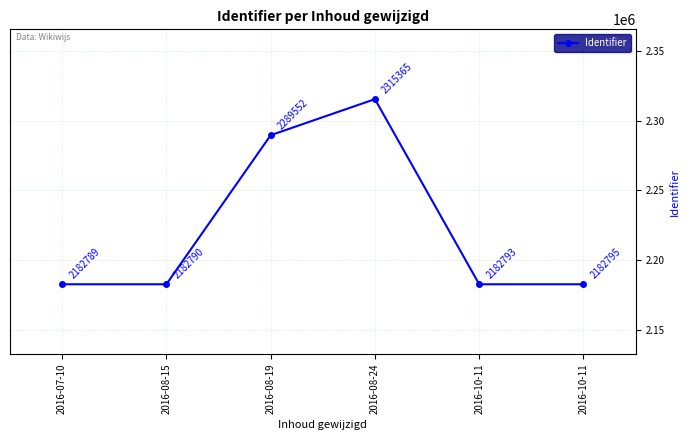

Between 2016-10-11 and 2016-08-19, which is larger?

2016-08-19